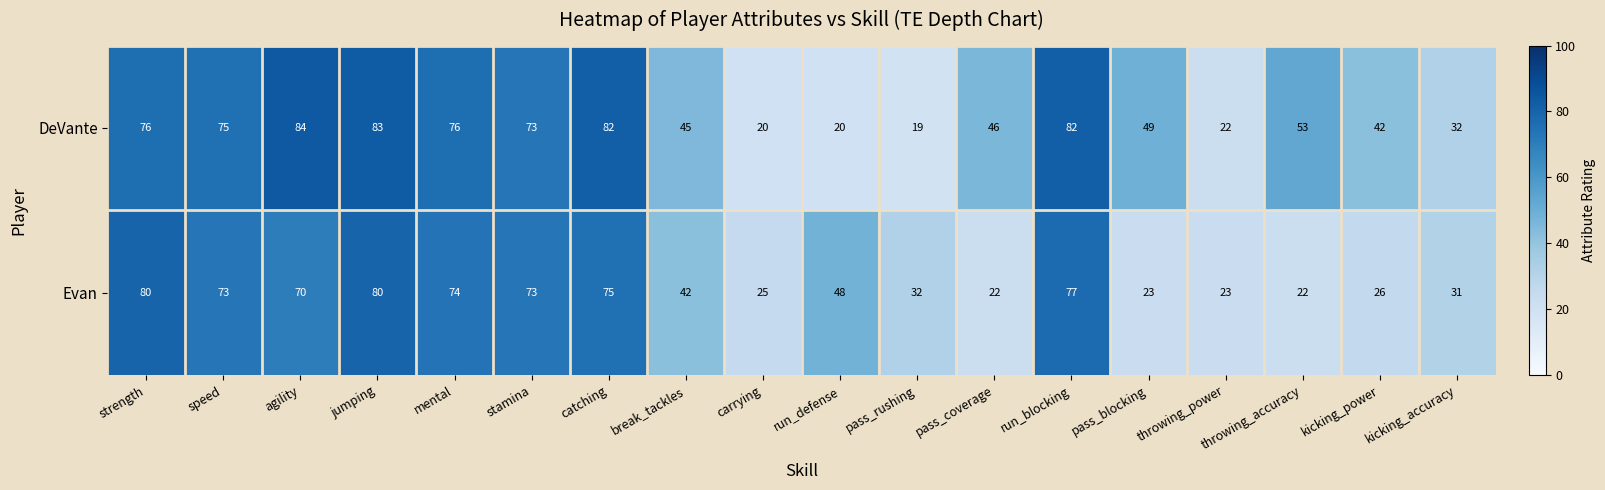

Which category has the highest value across all series?

agility